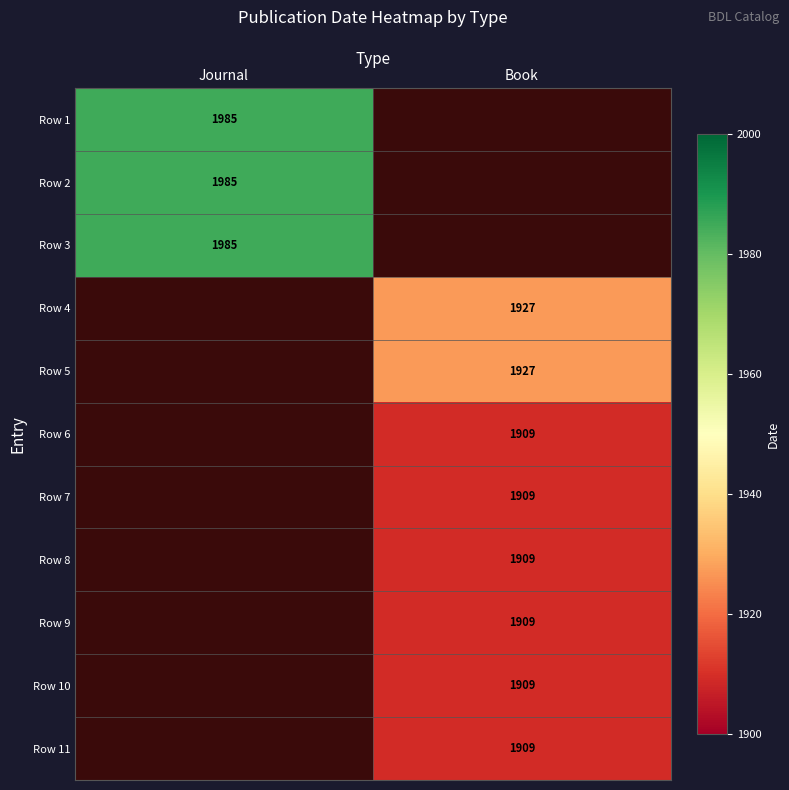

Is it true that Row 2 equals 3462.7 at Journal?

False